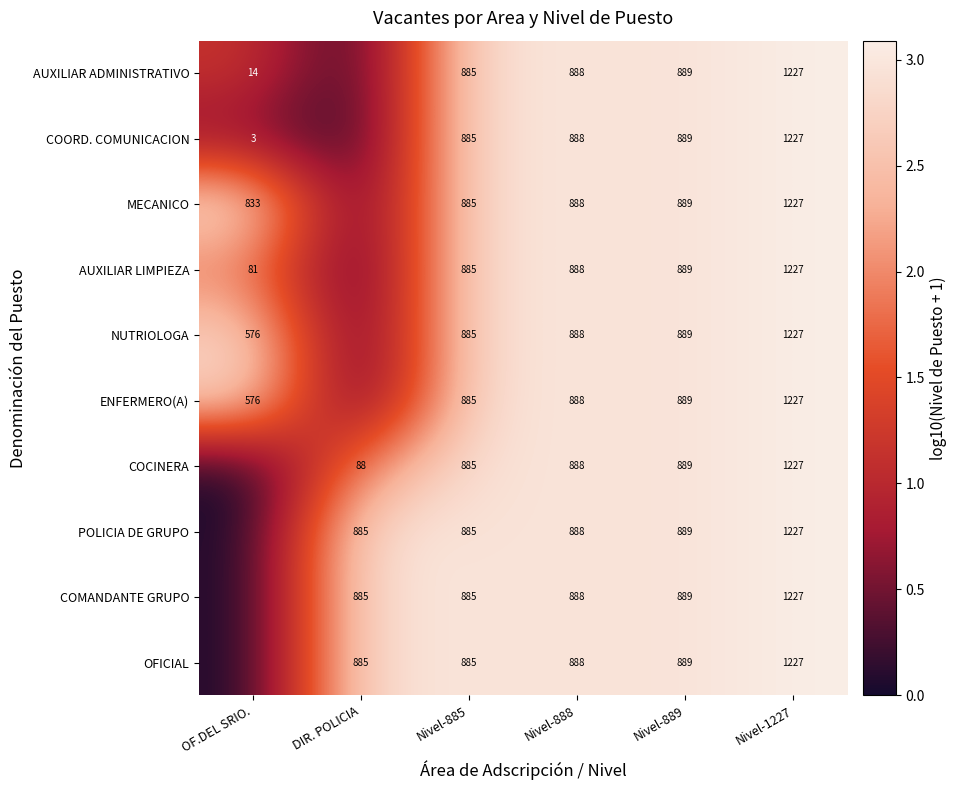

What is the difference between the MECANICO values at Nivel-1227 and Nivel-885?

342